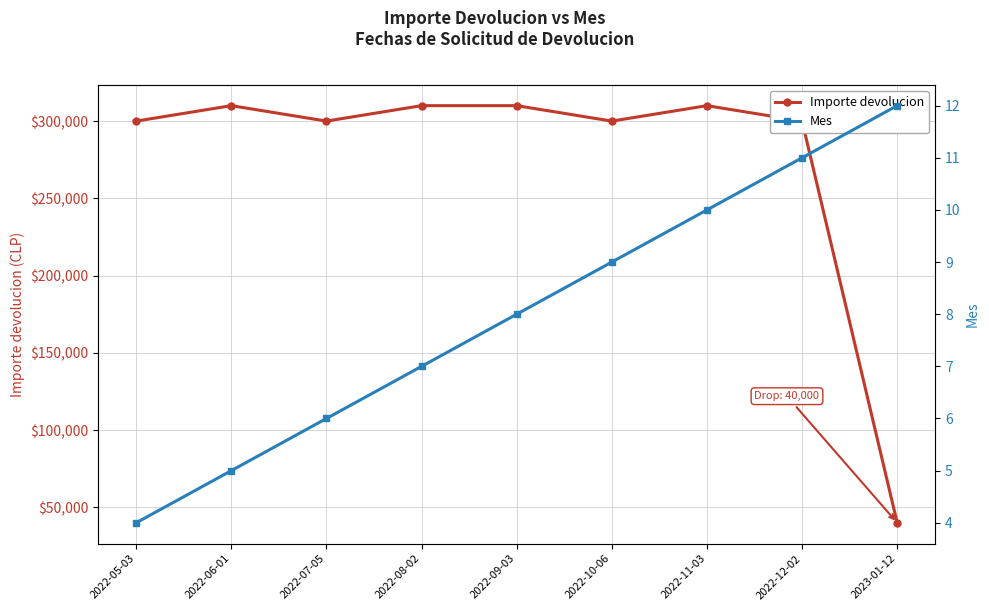

How many data points in Mes are above 8?

4